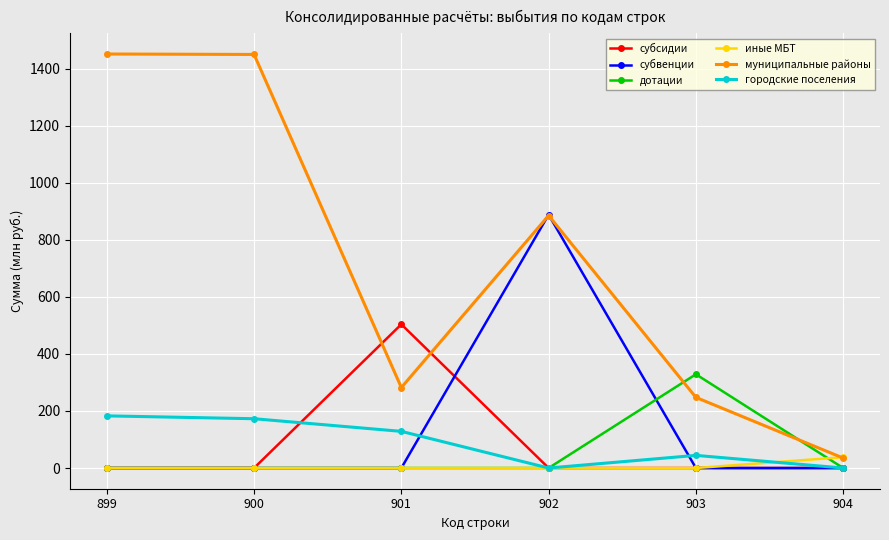

What is the greatest value displayed?

1451.0